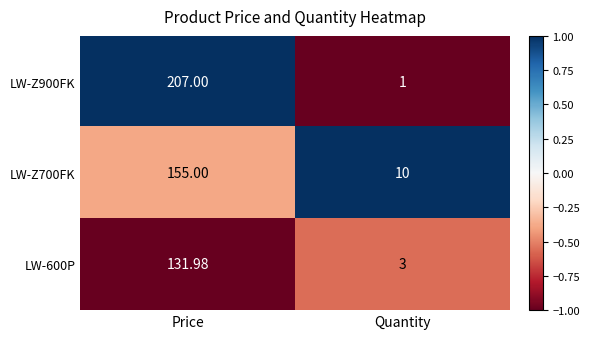

At which label is LW-600P closest to 67?

Quantity